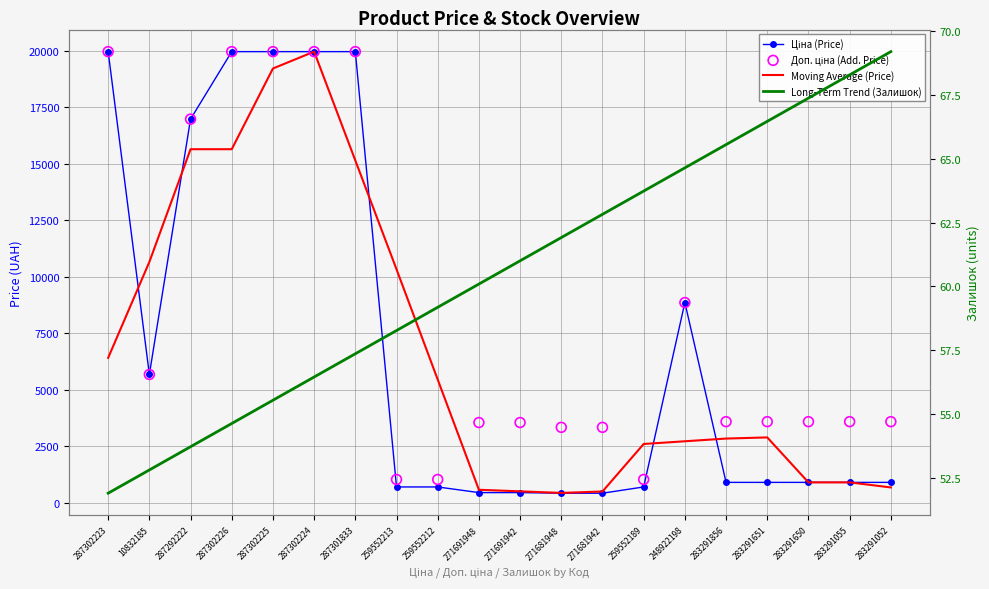

At which category is the sum across all series the highest?

287302224